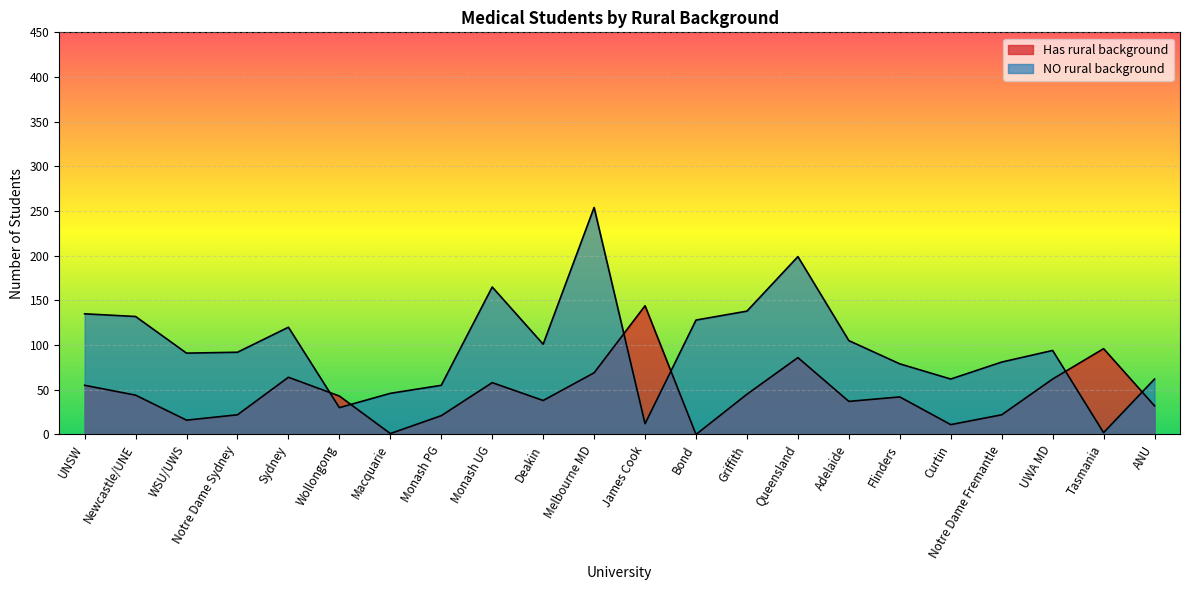

How many lines are shown in the chart?

2